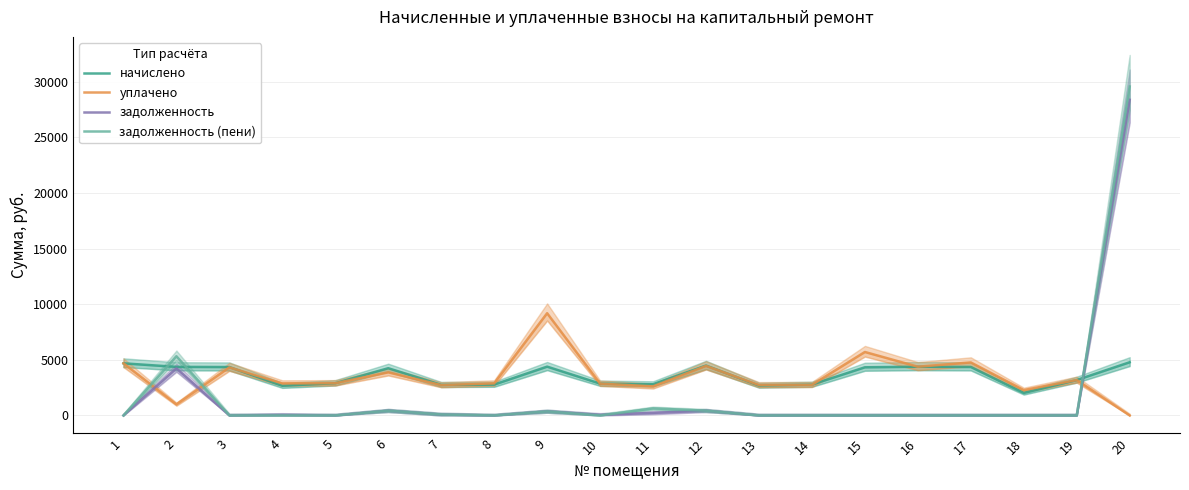

Between which two adjacent categories do начислено and уплачено first intersect?

3 and 4